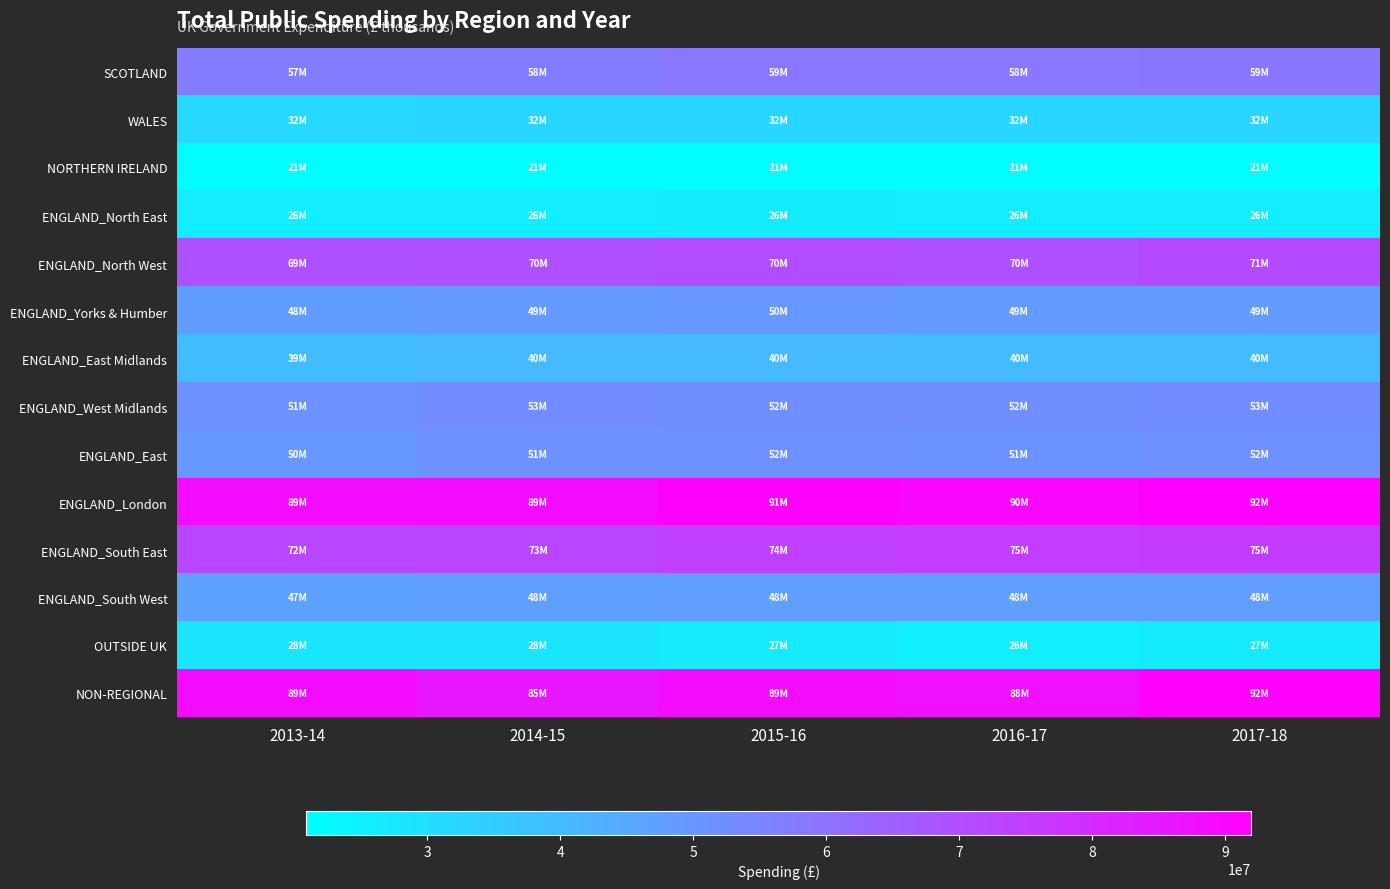

Reading right to left, list all the values displayed in this chart.

SCOTLAND: 2017-18=59027545	2016-17=58411514	2015-16=58508118	2014-15=57689481	2013-14=57490099
WALES: 2017-18=32491583	2016-17=32007483	2015-16=32262724	2014-15=32150462	2013-14=31996526
NORTHERN IRELAND: 2017-18=20934060	2016-17=20893768	2015-16=21054467	2014-15=21351692	2013-14=21178149
ENGLAND_North East: 2017-18=25930628	2016-17=25964572	2015-16=26359927	2014-15=26046270	2013-14=26004059
ENGLAND_North West: 2017-18=71185419	2016-17=69528354	2015-16=70401166	2014-15=69591042	2013-14=68928503
ENGLAND_Yorks & Humber: 2017-18=48864808	2016-17=48910624	2015-16=49615247	2014-15=49050336	2013-14=48356762
ENGLAND_East Midlands: 2017-18=40024087	2016-17=39898465	2015-16=40195198	2014-15=40096721	2013-14=39379272
ENGLAND_West Midlands: 2017-18=52551334	2016-17=52479602	2015-16=52251704	2014-15=52755963	2013-14=51302304
ENGLAND_East: 2017-18=51561742	2016-17=50812413	2015-16=51704342	2014-15=50893837	2013-14=49543758
ENGLAND_London: 2017-18=91584756	2016-17=90155323	2015-16=91218599	2014-15=88642984	2013-14=88617545
ENGLAND_South East: 2017-18=75365307	2016-17=74912362	2015-16=74045167	2014-15=72781534	2013-14=72101739
ENGLAND_South West: 2017-18=47963993	2016-17=47735531	2015-16=47777463	2014-15=47513798	2013-14=46715260
OUTSIDE UK: 2017-18=26589318	2016-17=25801121	2015-16=26773111	2014-15=28366693	2013-14=28344818
NON-REGIONAL: 2017-18=91952155	2016-17=87576862	2015-16=88619007	2014-15=85141909	2013-14=88692993